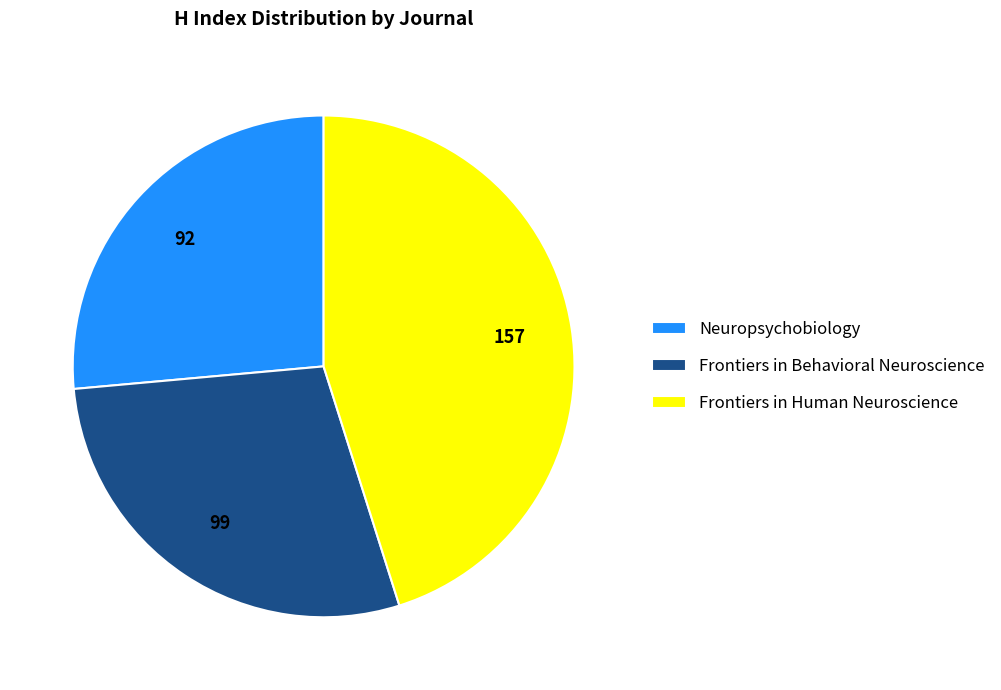

What is the ratio of the value at Frontiers in Behavioral Neuroscience to the value at Frontiers in Human Neuroscience?

0.6